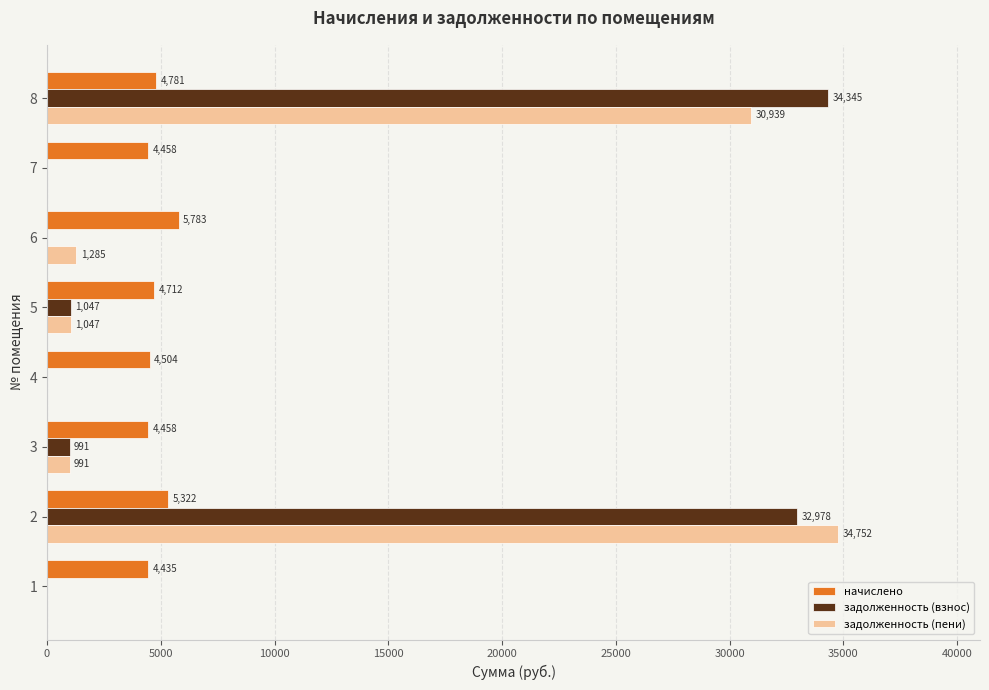

What is the sum of the задолженность (взнос) values at 7 and 5?

1047.0